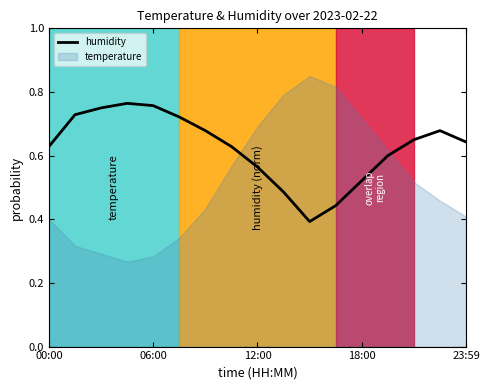

What is the difference between the maximum and minimum values?

0.4